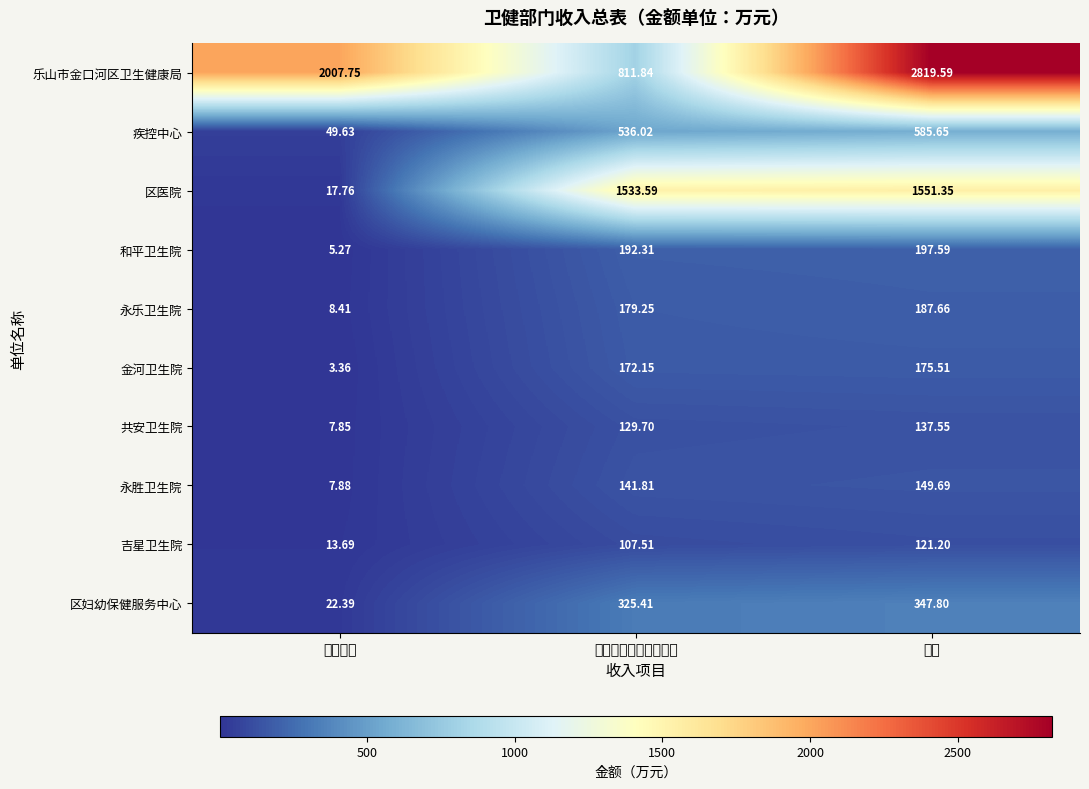

How many categories are shown in the chart?

3